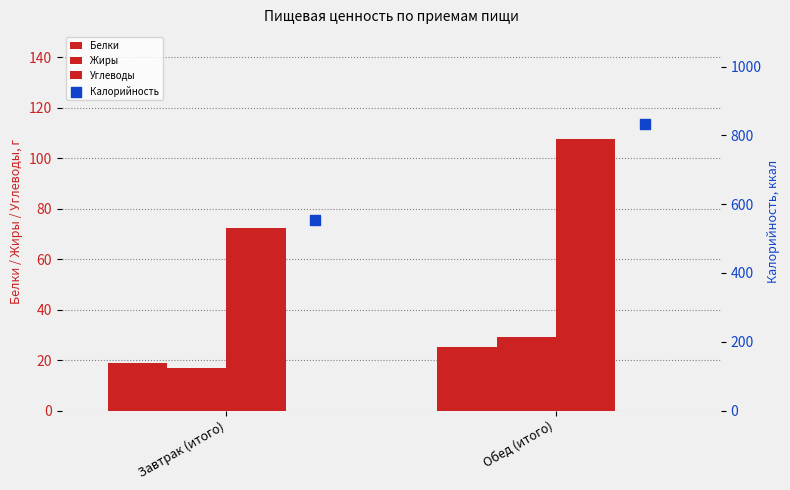

What are all the series names shown in the legend?

Белки, Жиры, Углеводы, Калорийность